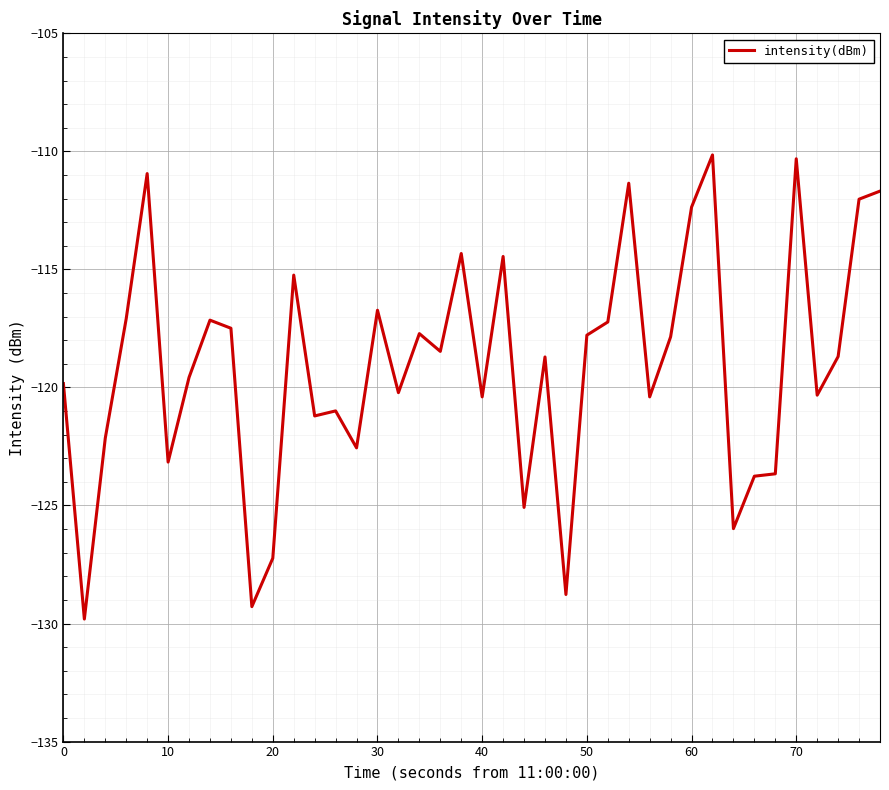

What is the greatest value displayed?

-110.2